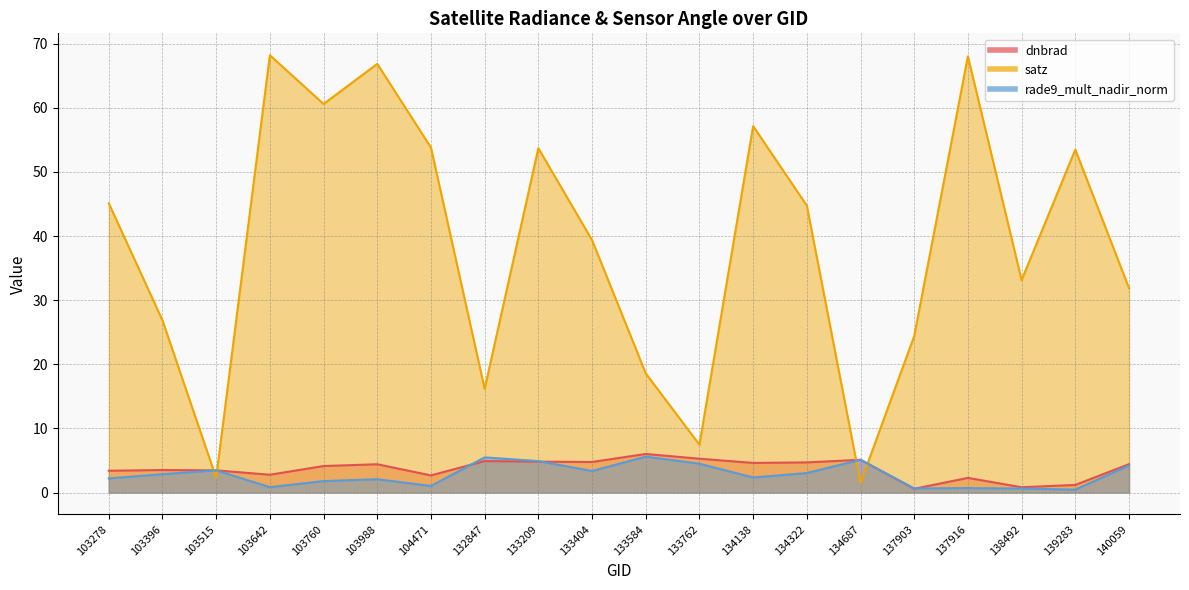

Is the value of satz at 103988 greater than the value of rade9_mult_nadir_norm at 140059?

Yes